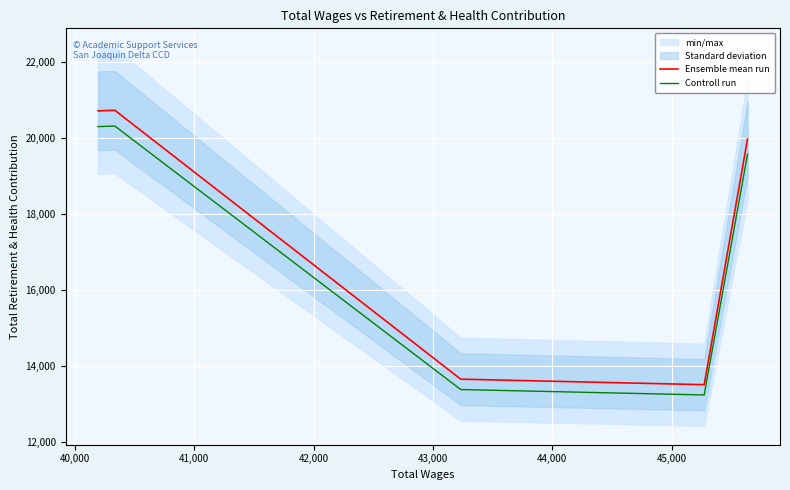

Which series has the widest spread of values?

Ensemble mean run